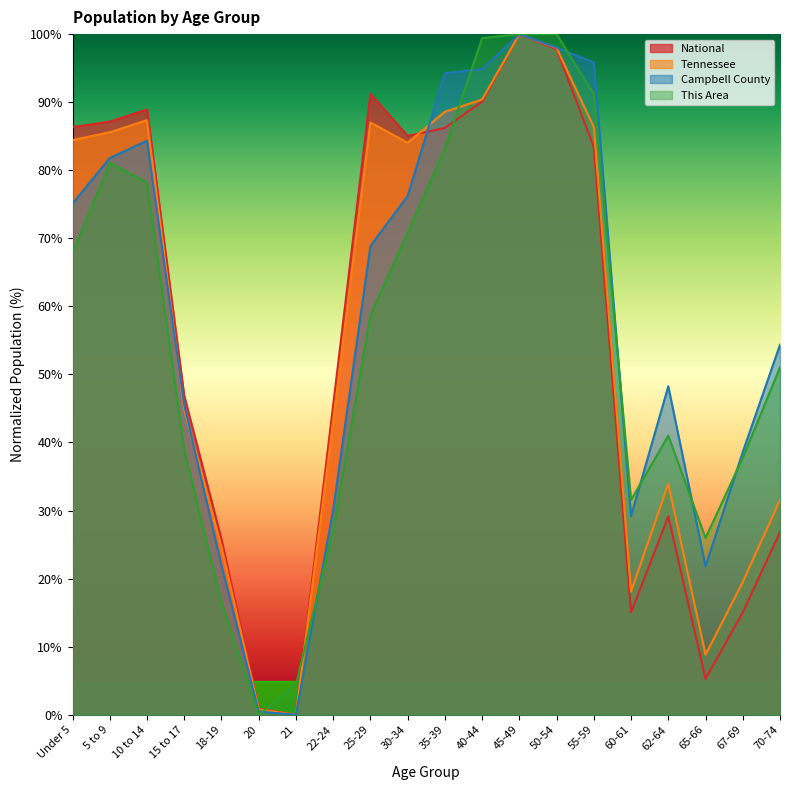

True or false: National and Campbell County cross at least once.

True